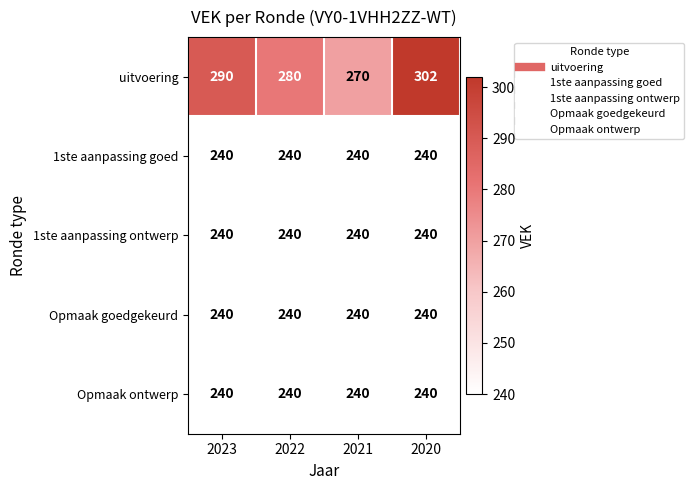

Reading right to left, transcribe all the data shown in this chart.

uitvoering: 2020=302	2021=270	2022=280	2023=290
1ste aanpassing goed: 2020=240	2021=240	2022=240	2023=240
1ste aanpassing ontwerp: 2020=240	2021=240	2022=240	2023=240
Opmaak goedgekeurd: 2020=240	2021=240	2022=240	2023=240
Opmaak ontwerp: 2020=240	2021=240	2022=240	2023=240